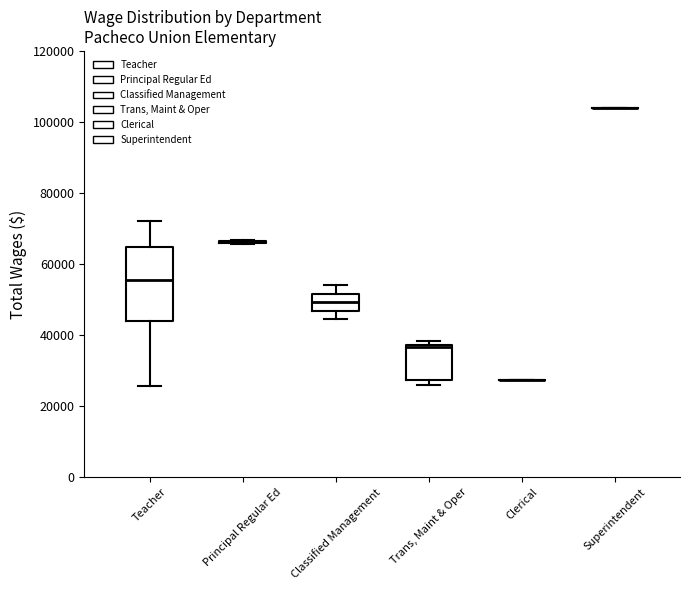

Reading left to right, read every box against the y-axis: the position of its median line, the range the box covers, and the ends of its whiskers. The values are not printed on the chart, so give them approximately, as read against the axis.

Teacher: median 56000, box 44000 to 64000, whiskers 26000 to 72000
Principal Regular Ed: box collapsed to a line at 66000, whiskers 66000 to 66000
Classified Management: median 50000, box 46000 to 52000, whiskers 44000 to 54000
Trans, Maint & Oper: median 36000, box 28000 to 38000, whiskers 26000 to 38000 (just above the box's upper edge)
Clerical: box collapsed to a line at 28000, whiskers 28000 to 28000
Superintendent: box collapsed to a line at 104000, whiskers 104000 to 104000